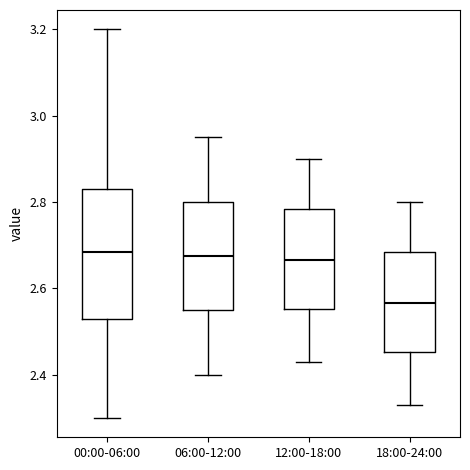

Reading left to right, transcribe this box plot: for each box, give where its median line is, the range the box spans, and where its two whiskers end, as read against the y-axis. The values are not printed on the chart, so give them approximately, as read against the axis.

00:00-06:00: median 2.68, box 2.54 to 2.84, whiskers 2.30 to 3.20
06:00-12:00: median 2.68, box 2.56 to 2.80, whiskers 2.40 to 2.96
12:00-18:00: median 2.66, box 2.56 to 2.78, whiskers 2.44 to 2.90
18:00-24:00: median 2.56, box 2.46 to 2.68, whiskers 2.34 to 2.80